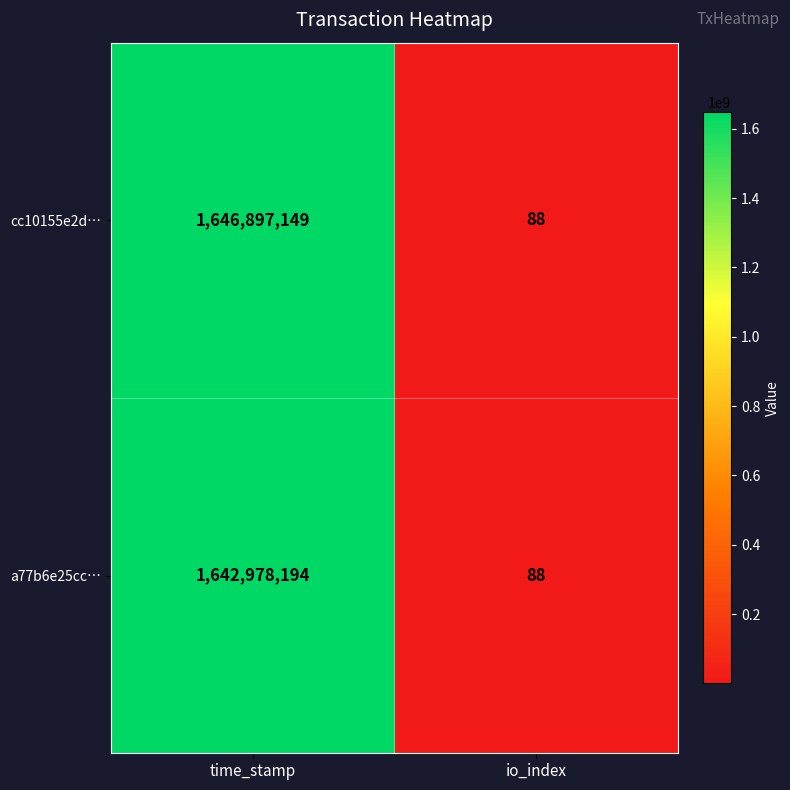

Rank the series by their maximum value, from lowest to highest.

a77b6e25cc…, cc10155e2d…